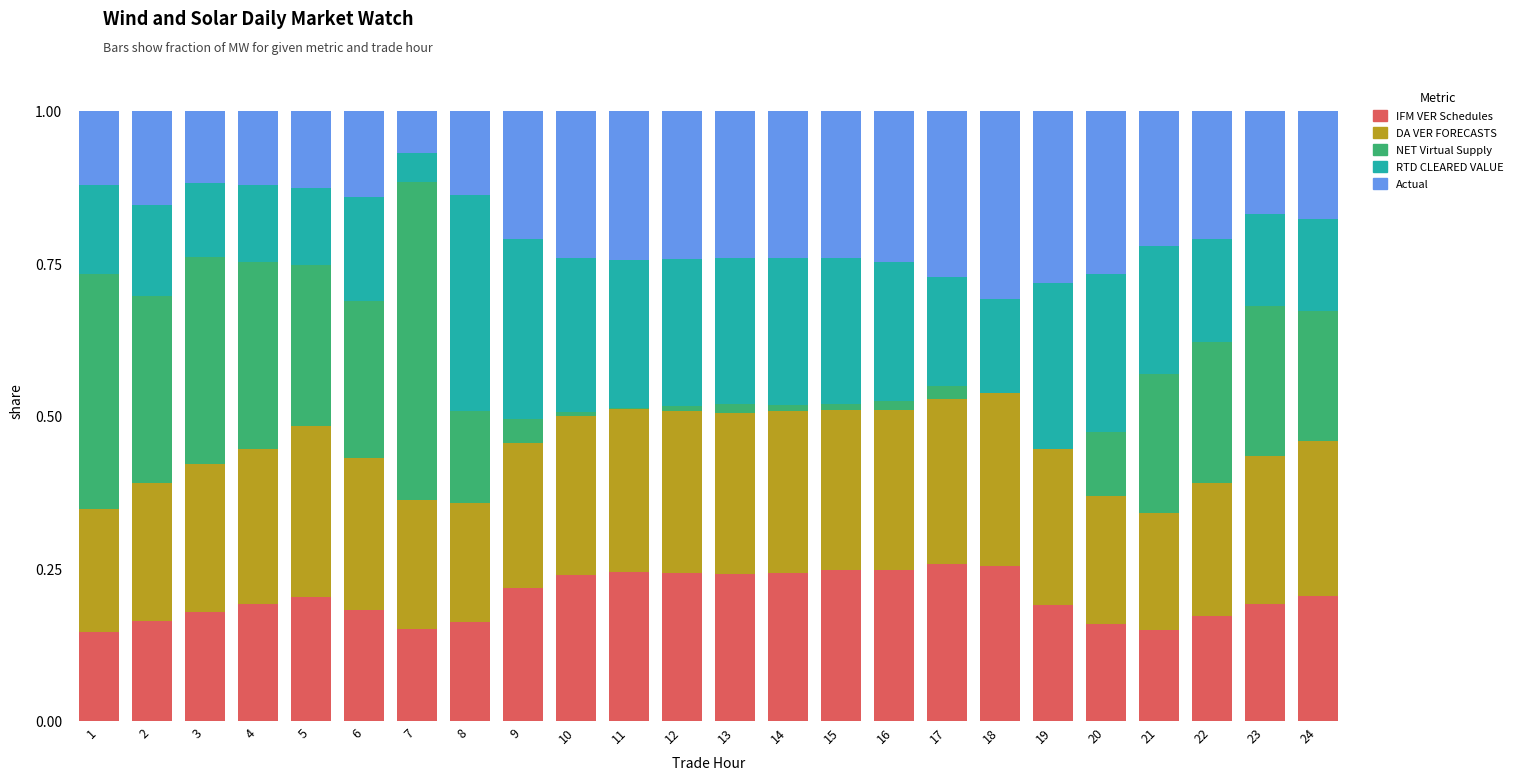

What is the total value across all series at 17?

1.0